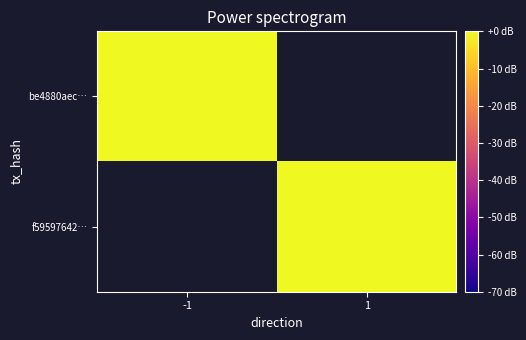

How many positive values does the be4880aec… series have?

1